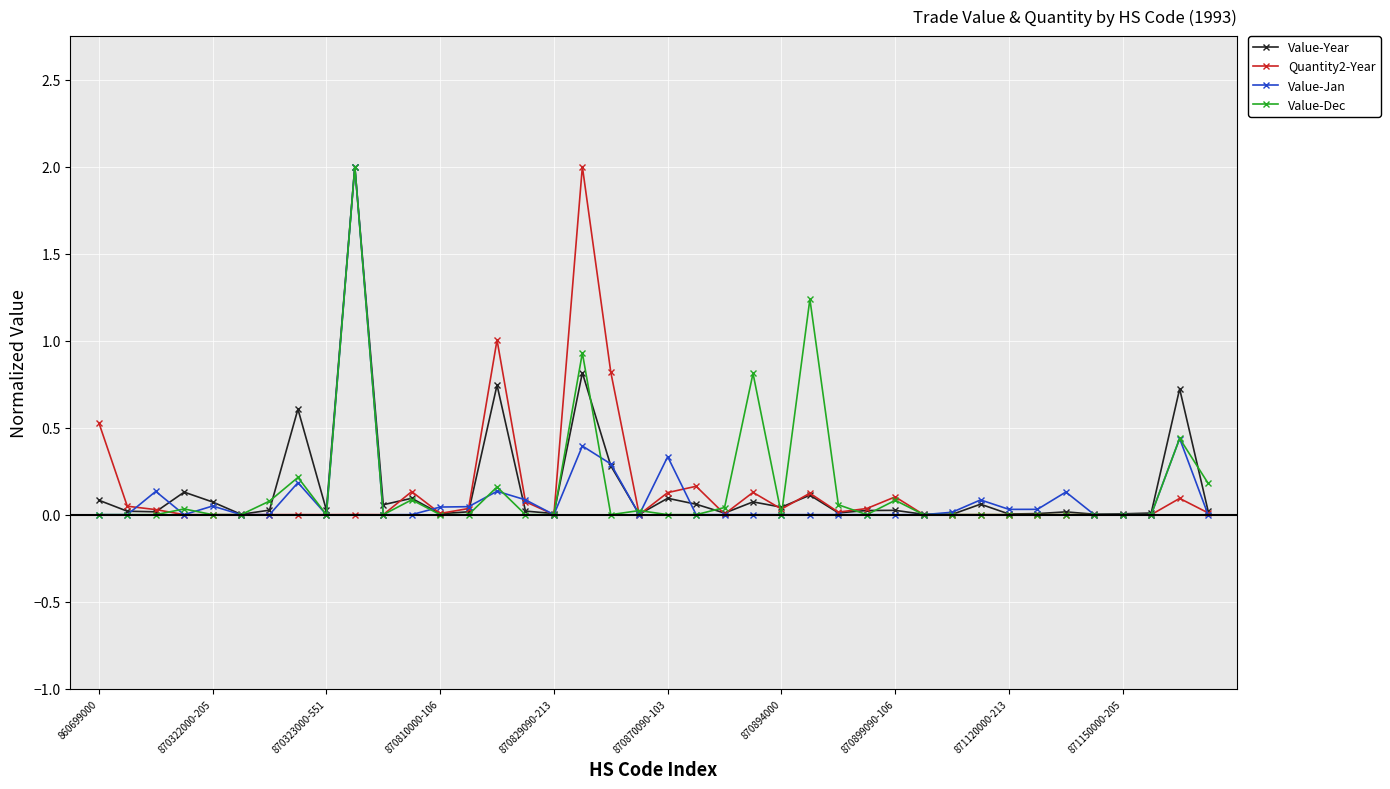

How many data points does each series have?

40